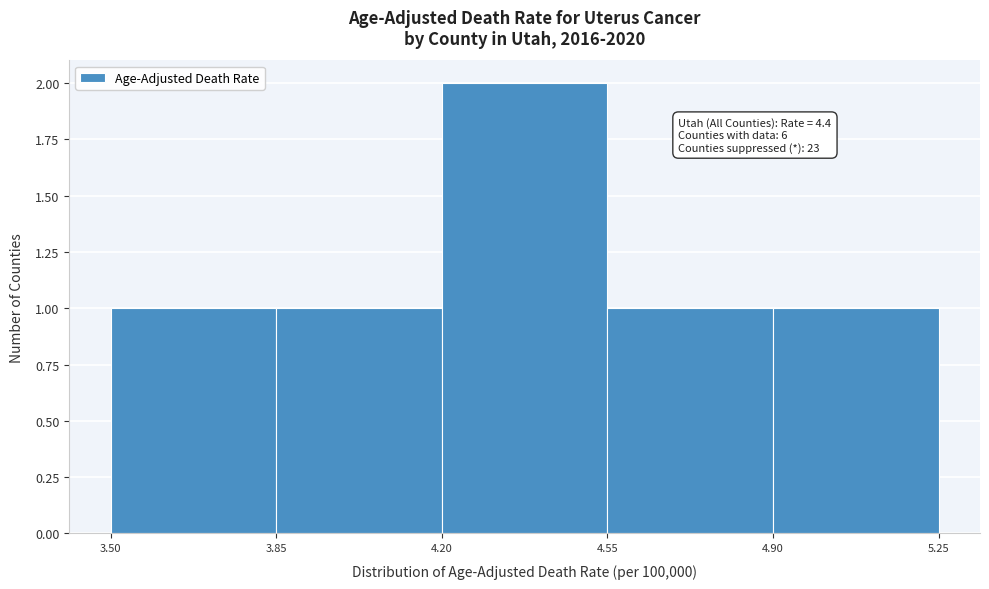

Over which range of the x-axis is the bar tallest?

4.20 to 4.55